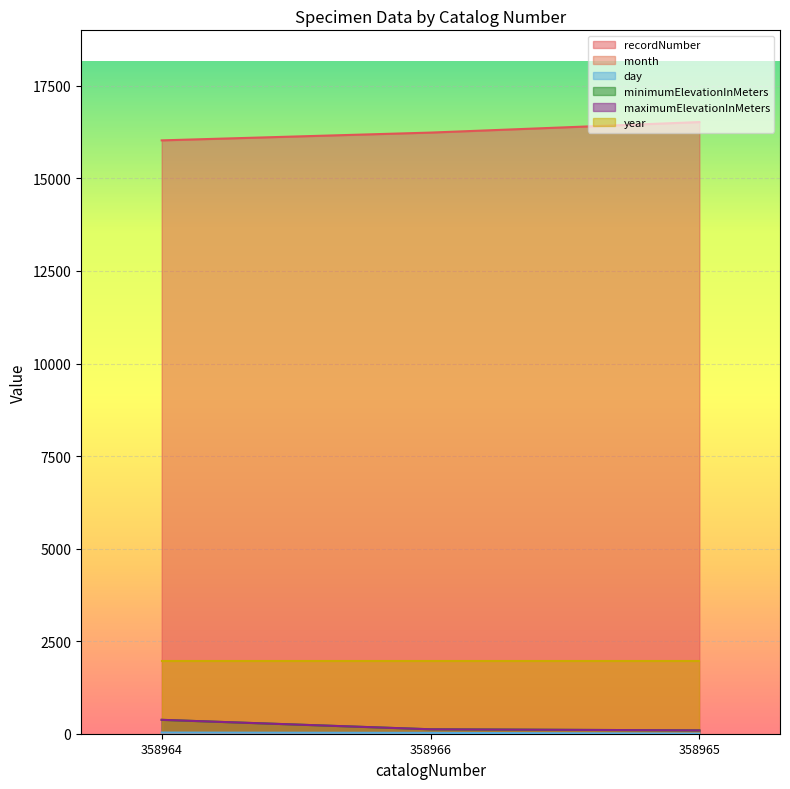

Does the chart display data point markers on the line(s)?

No